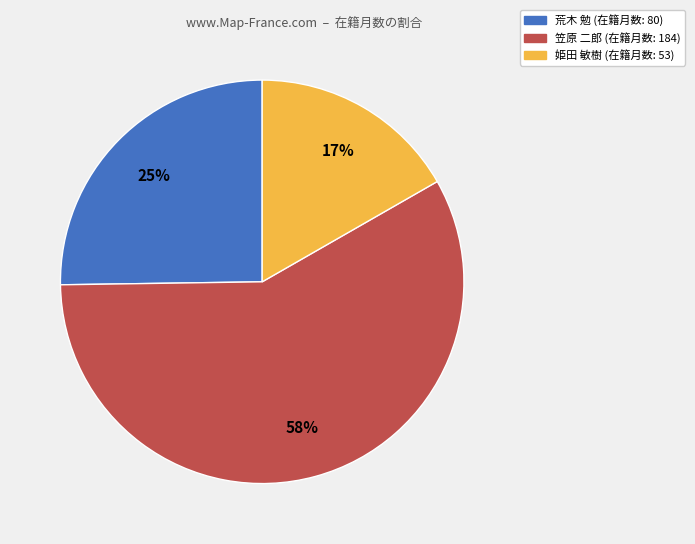

To the nearest percent, what is the difference between the 笠原 二郎 and 荒木 勉 slice percentages?

33%